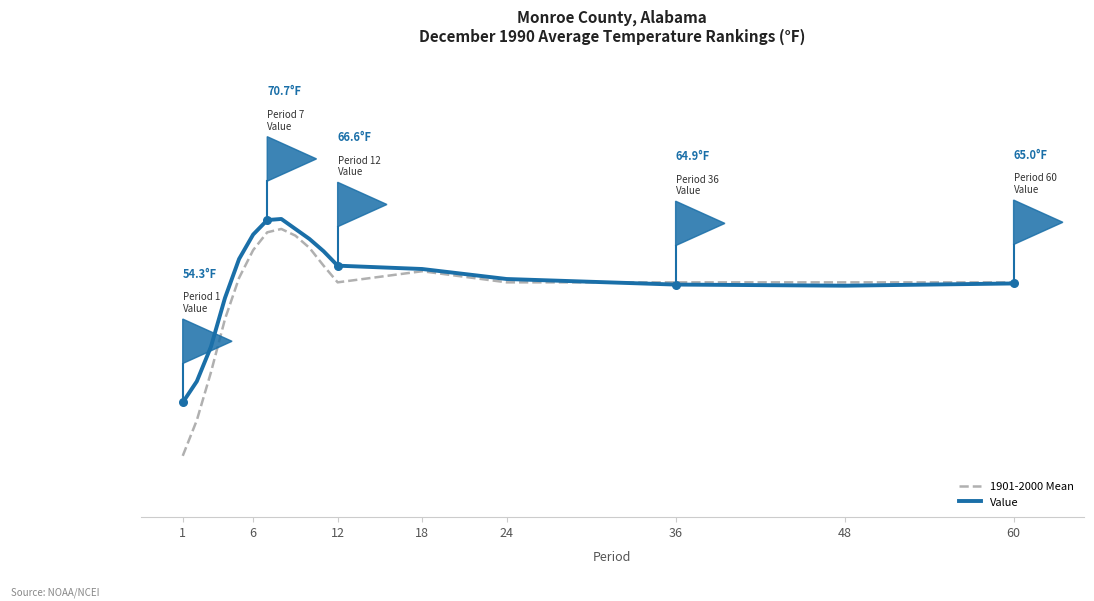

What are all the series names shown in the legend?

1901-2000 Mean, Value